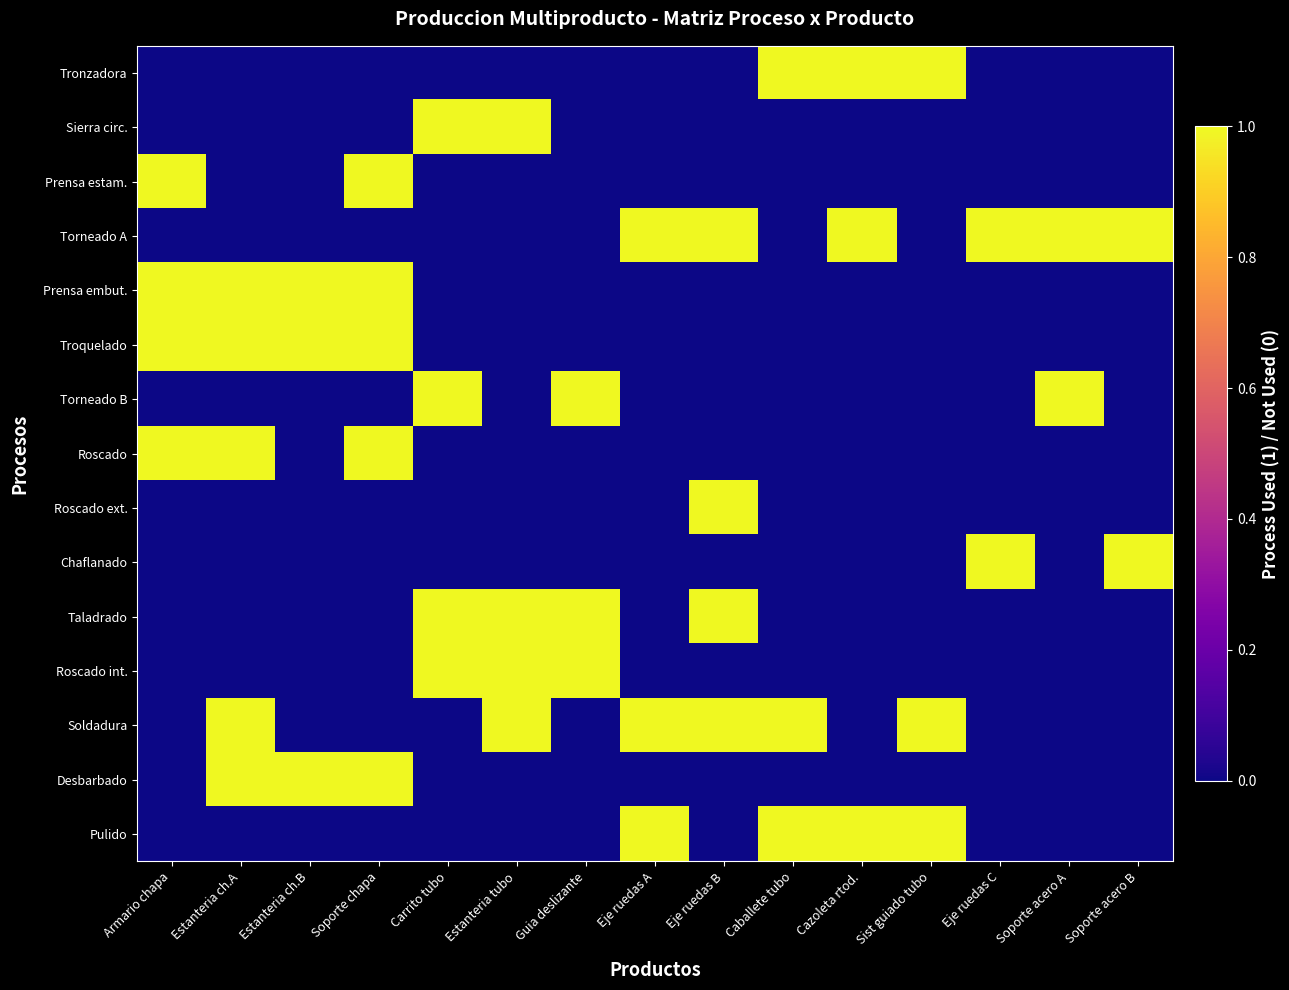

Which series has the largest range (max minus min)?

Tronzadora